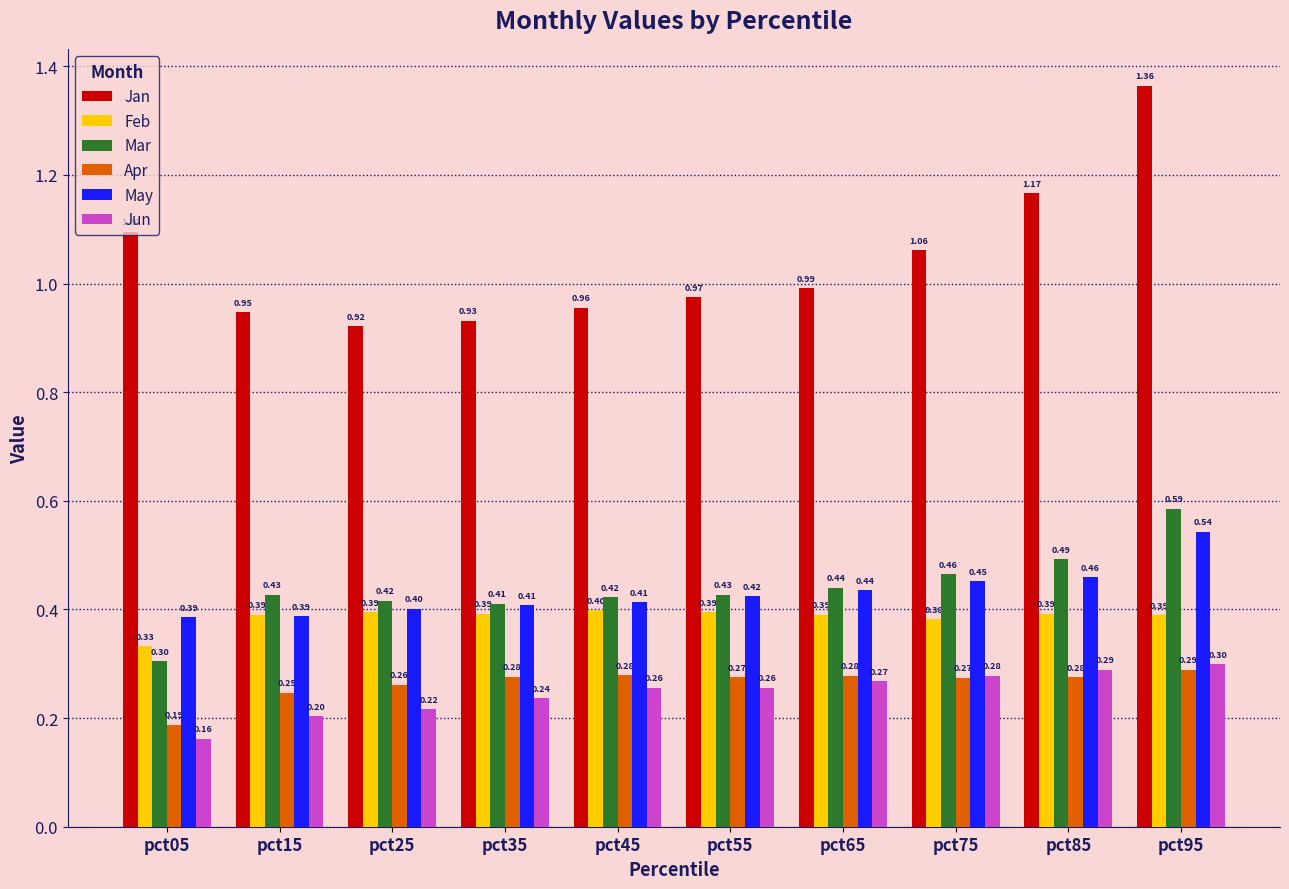

What value does the May series have at pct05?

0.4